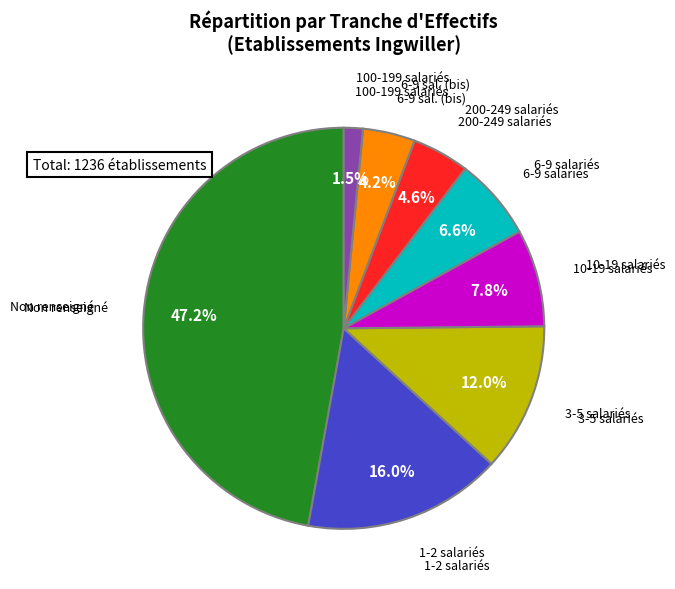

Is there a majority slice in this chart?

No